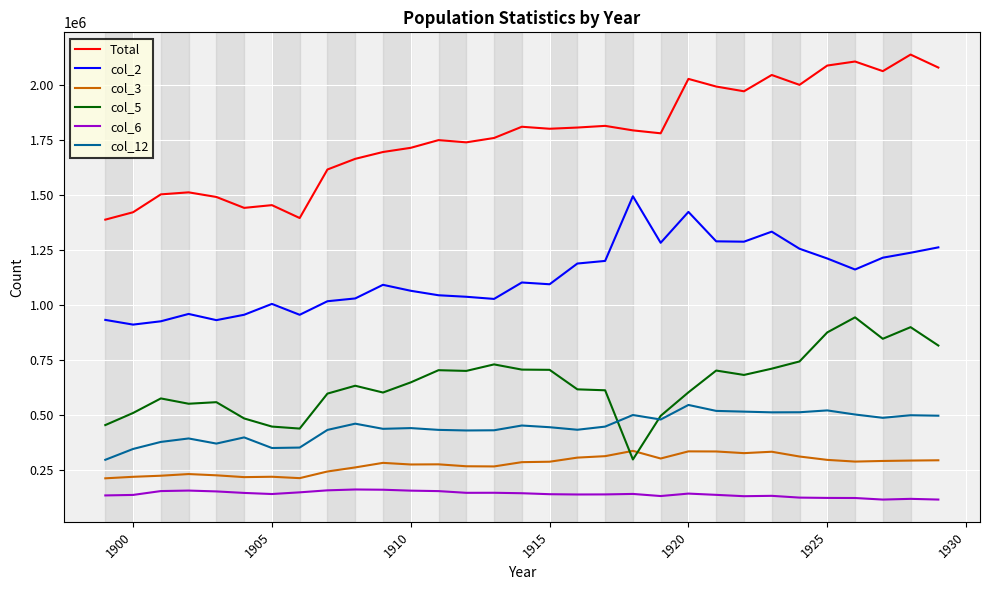

Which series has the largest total across all categories?

Total